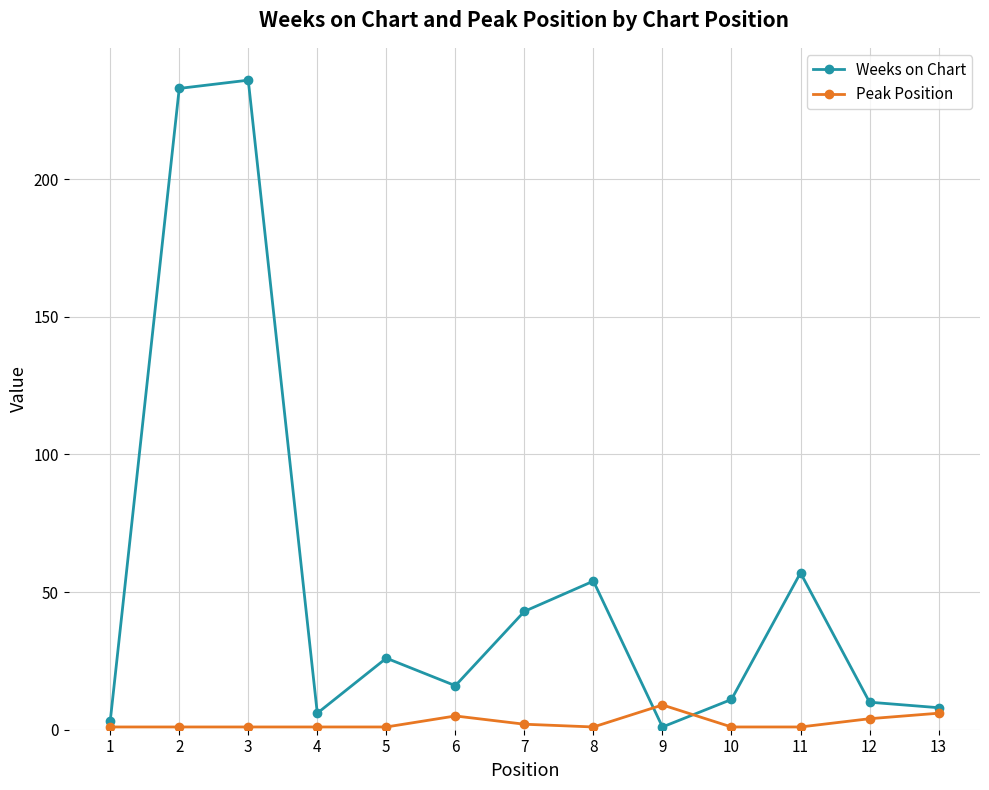

The value of Weeks on Chart at 13 is 8. True or false?

True